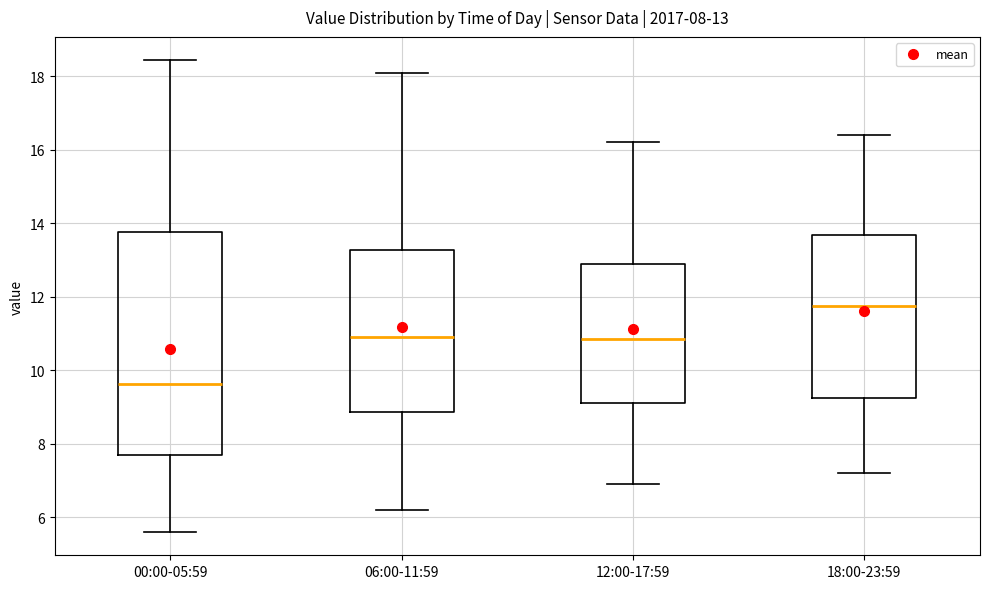

Which box is the tallest, from its lower edge to its upper edge?

00:00-05:59